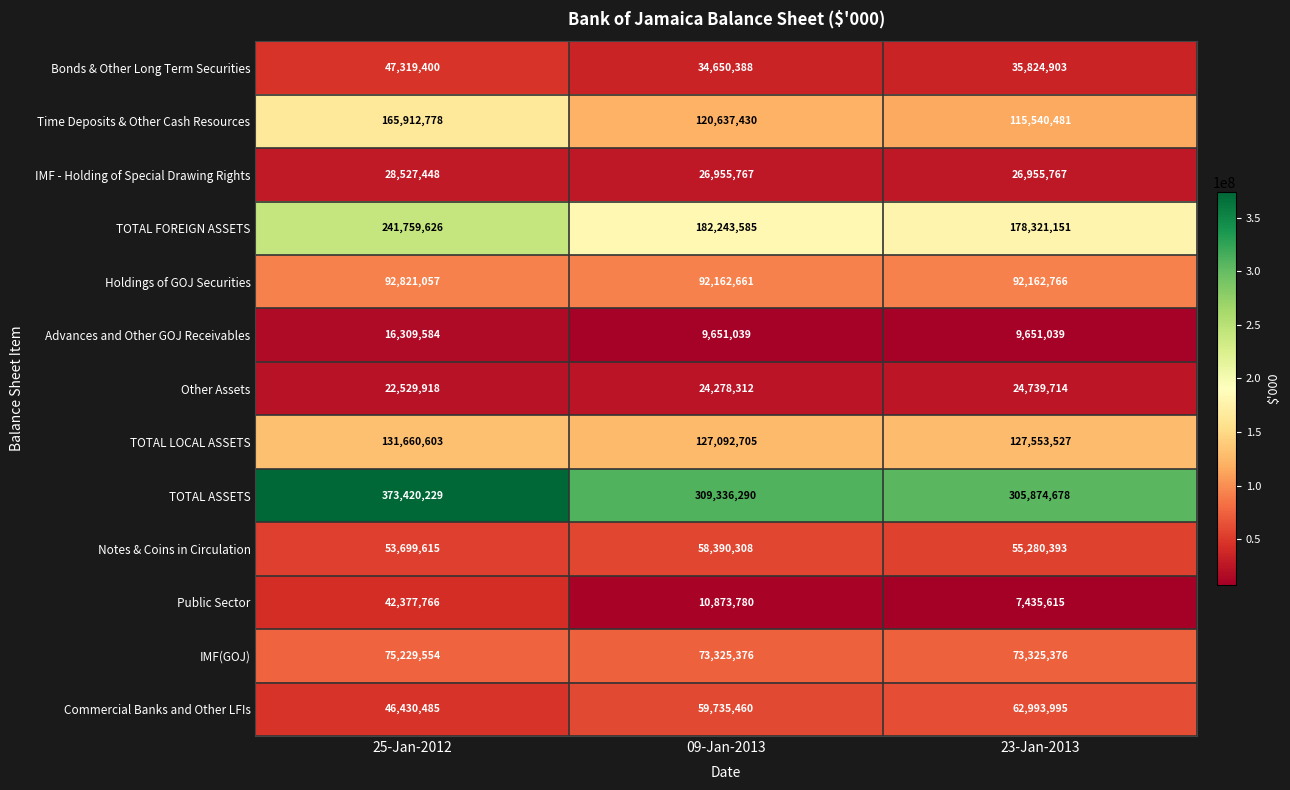

Between 09-Jan-2013 and 23-Jan-2013, which series saw the biggest shift?

Time Deposits & Other Cash Resources